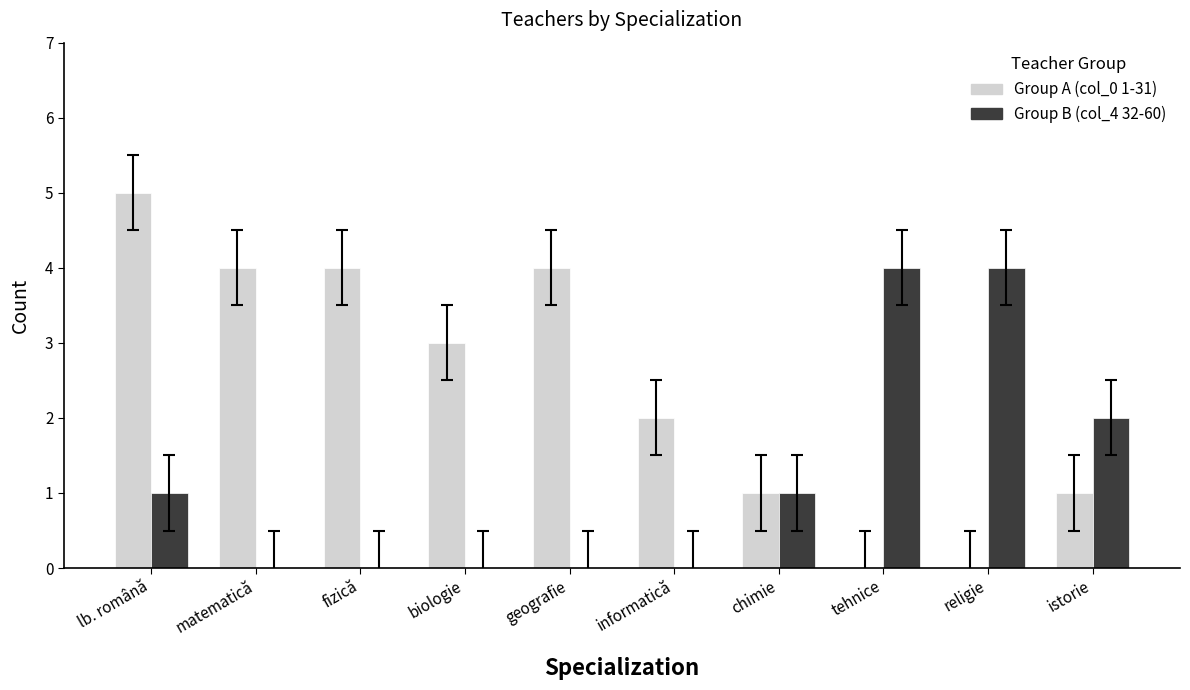

What is the total value across all series at tehnice?

4